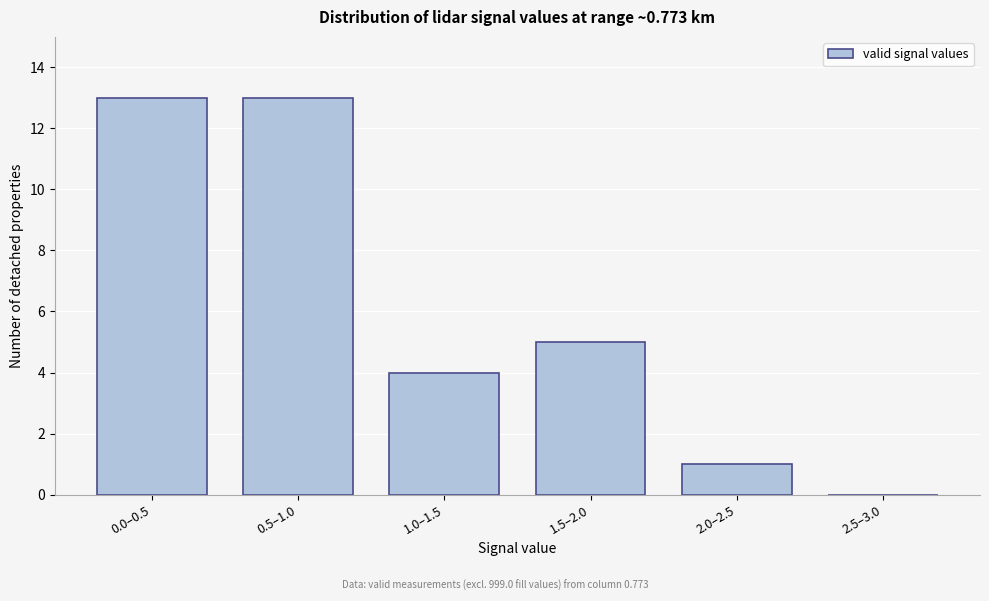

Reading left to right, what are all the values shown in this chart?

0.0–0.5=13	0.5–1.0=13	1.0–1.5=4	1.5–2.0=5	2.0–2.5=1	2.5–3.0=0